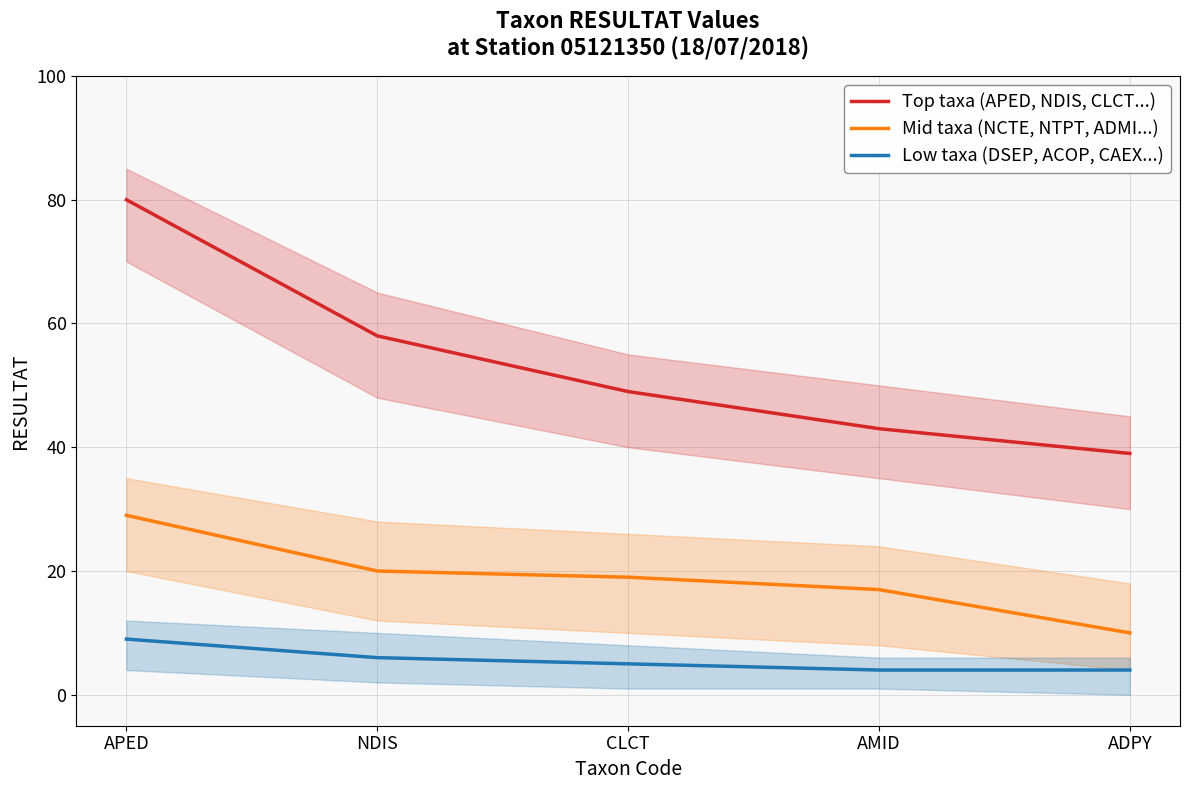

What is the average value of the Mid taxa (NCTE, NTPT, ADMI...) series?

19